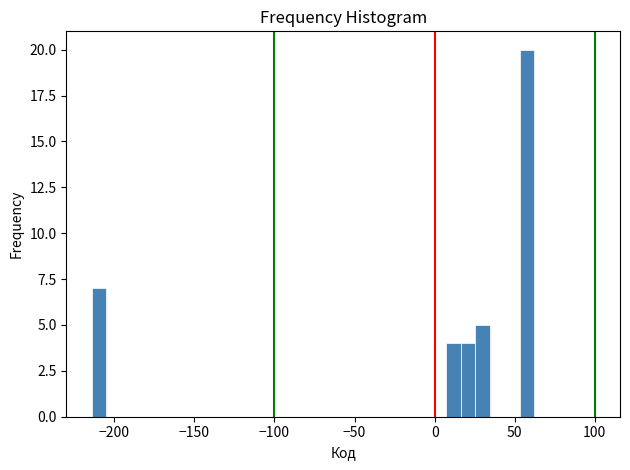

Read against the x-axis, roughly where is the centre of the tallest bar?

60